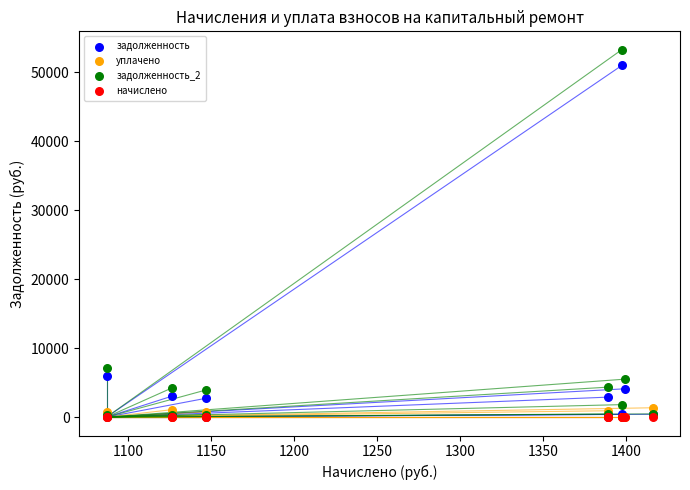

What are all the series names shown in the legend?

задолженность, уплачено, задолженность_2, начислено